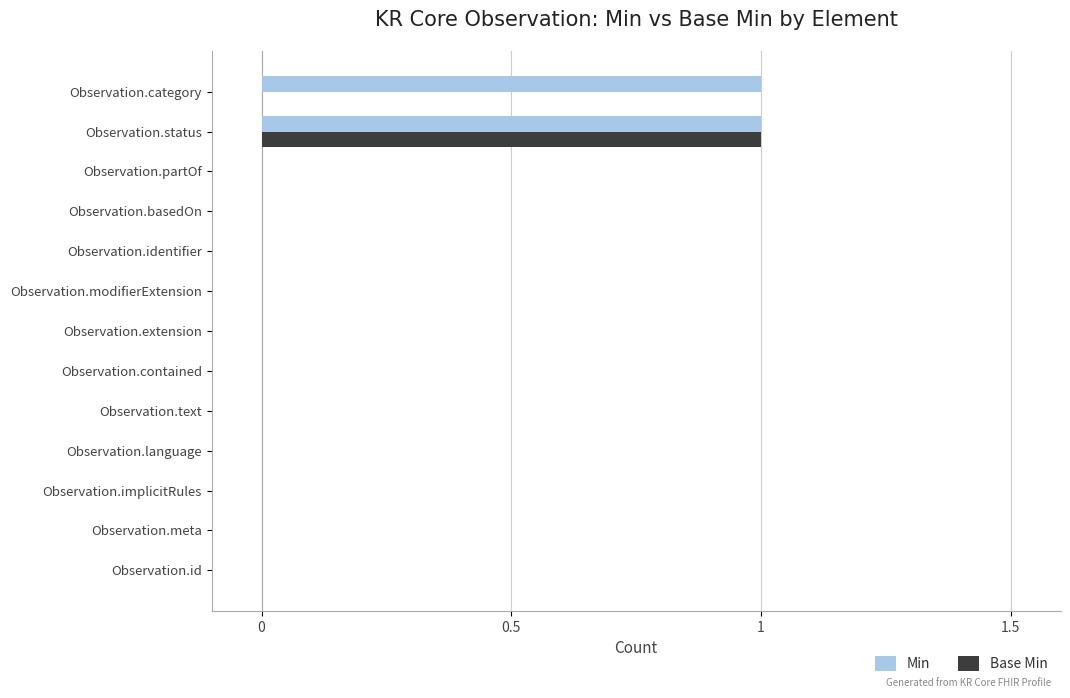

Which series has the largest total across all categories?

Min